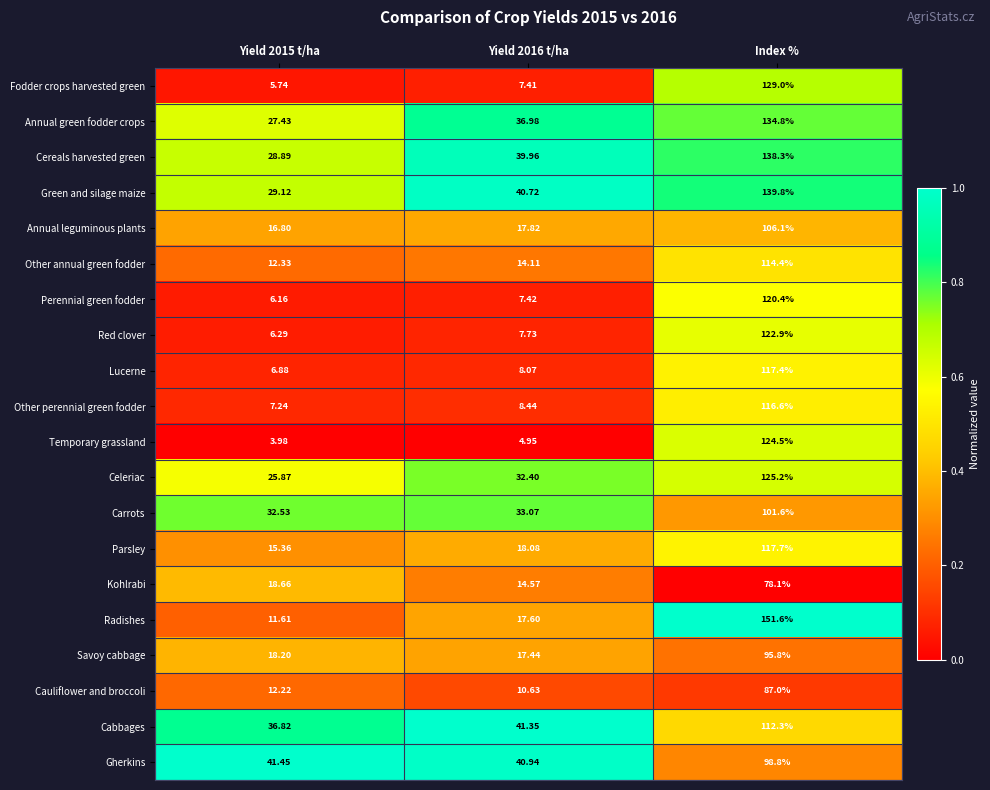

How many distinct data groups are displayed?

20